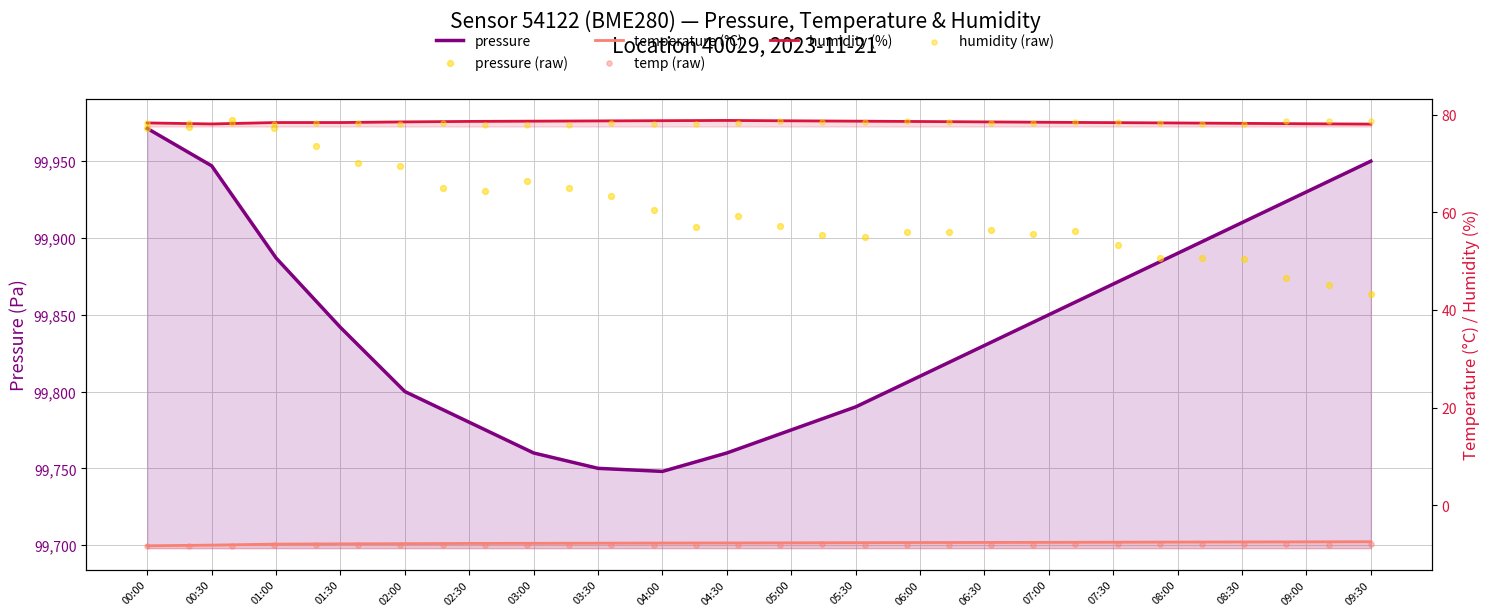

Which series has the largest total across all categories?

pressure